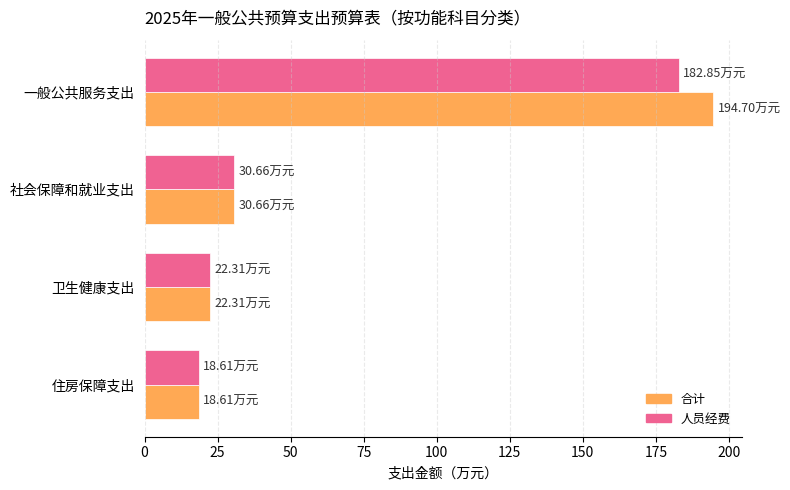

Which series has the largest range (max minus min)?

合计